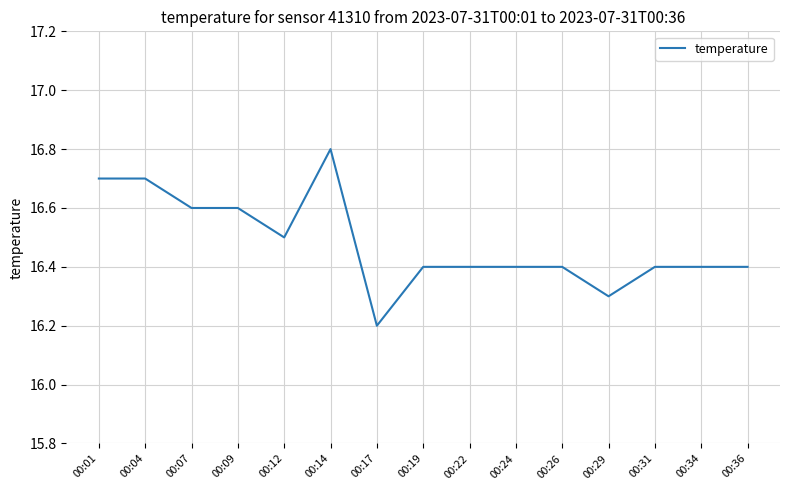

Reading right to left, extract all data points from this chart.

00:36=16.4	00:34=16.4	00:31=16.4	00:29=16.3	00:26=16.4	00:24=16.4	00:22=16.4	00:19=16.4	00:17=16.2	00:14=16.8	00:12=16.5	00:09=16.6	00:07=16.6	00:04=16.7	00:01=16.7